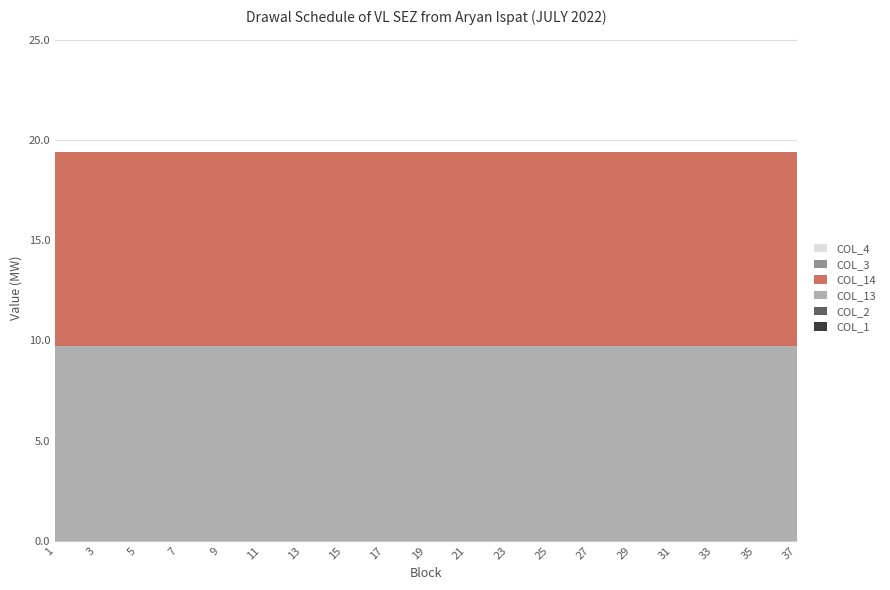

Reading right to left, list all the values displayed in this chart.

col_1: 37=0.0	35=0.0	33=0.0	31=0.0	29=0.0	27=0.0	25=0.0	23=0.0	21=0.0	19=0.0	17=0.0	15=0.0	13=0.0	11=0.0	9=0.0	7=0.0	5=0.0	3=0.0	1=0.0
col_2: 37=0.0	35=0.0	33=0.0	31=0.0	29=0.0	27=0.0	25=0.0	23=0.0	21=0.0	19=0.0	17=0.0	15=0.0	13=0.0	11=0.0	9=0.0	7=0.0	5=0.0	3=0.0	1=0.0
col_13: 37=9.7	35=9.7	33=9.7	31=9.7	29=9.7	27=9.7	25=9.7	23=9.7	21=9.7	19=9.7	17=9.7	15=9.7	13=9.7	11=9.7	9=9.7	7=9.7	5=9.7	3=9.7	1=9.7
col_14: 37=9.7	35=9.7	33=9.7	31=9.7	29=9.7	27=9.7	25=9.7	23=9.7	21=9.7	19=9.7	17=9.7	15=9.7	13=9.7	11=9.7	9=9.7	7=9.7	5=9.7	3=9.7	1=9.7
col_3: 37=0.0	35=0.0	33=0.0	31=0.0	29=0.0	27=0.0	25=0.0	23=0.0	21=0.0	19=0.0	17=0.0	15=0.0	13=0.0	11=0.0	9=0.0	7=0.0	5=0.0	3=0.0	1=0.0
col_4: 37=0.0	35=0.0	33=0.0	31=0.0	29=0.0	27=0.0	25=0.0	23=0.0	21=0.0	19=0.0	17=0.0	15=0.0	13=0.0	11=0.0	9=0.0	7=0.0	5=0.0	3=0.0	1=0.0